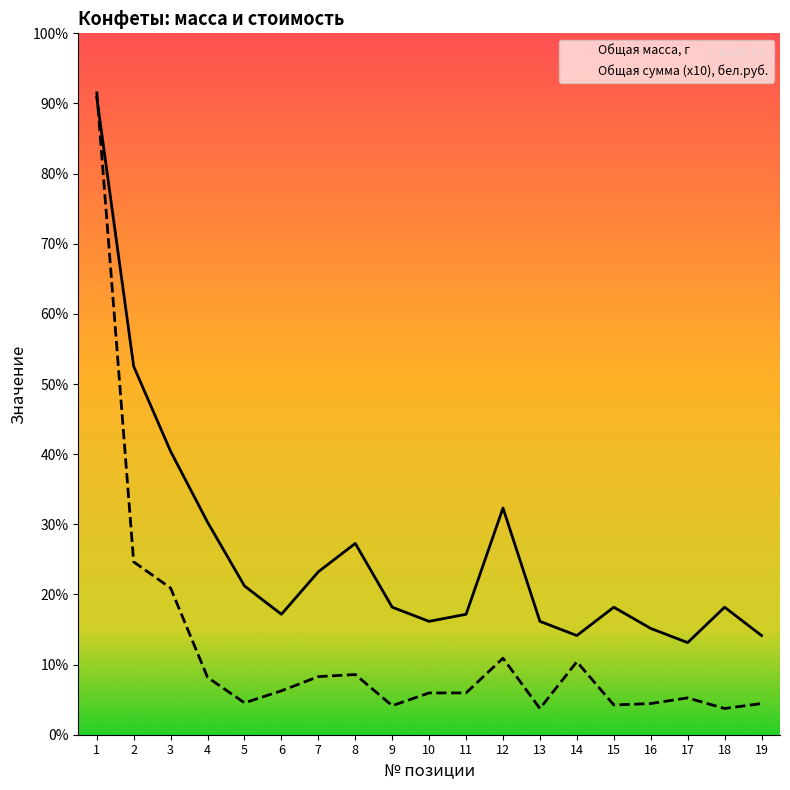

The value of Общая масса, г at 14 is 14.0. True or false?

True